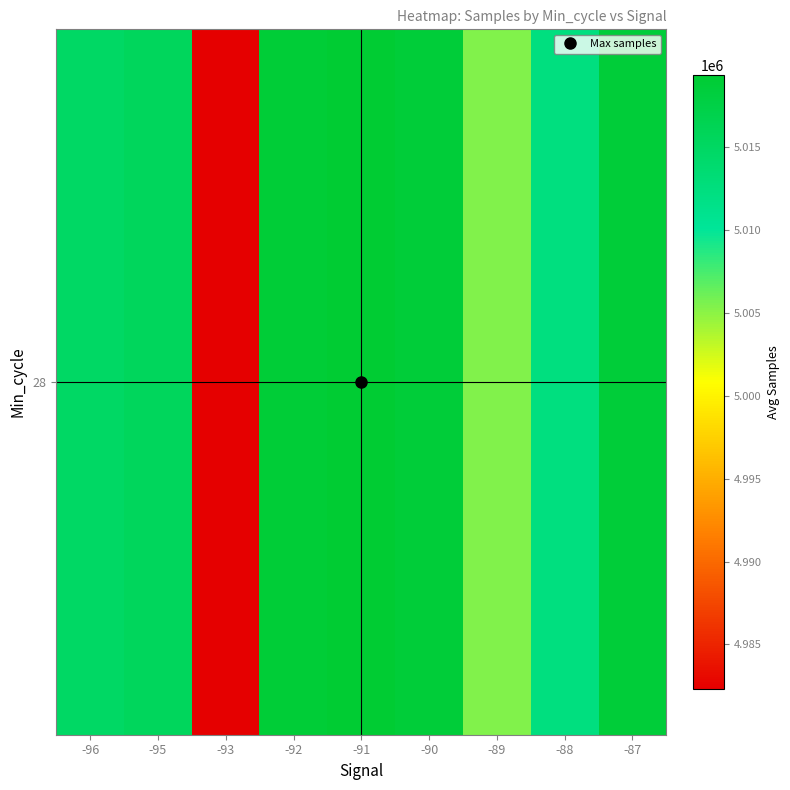

Reading left to right, list all the values displayed in this chart.

-96=5014850.1	-95=5015509.0	-93=4982313.0	-92=5018833.0	-91=5019342.0	-90=5018725.7	-89=5005411.1	-88=5012297.0	-87=5018649.0